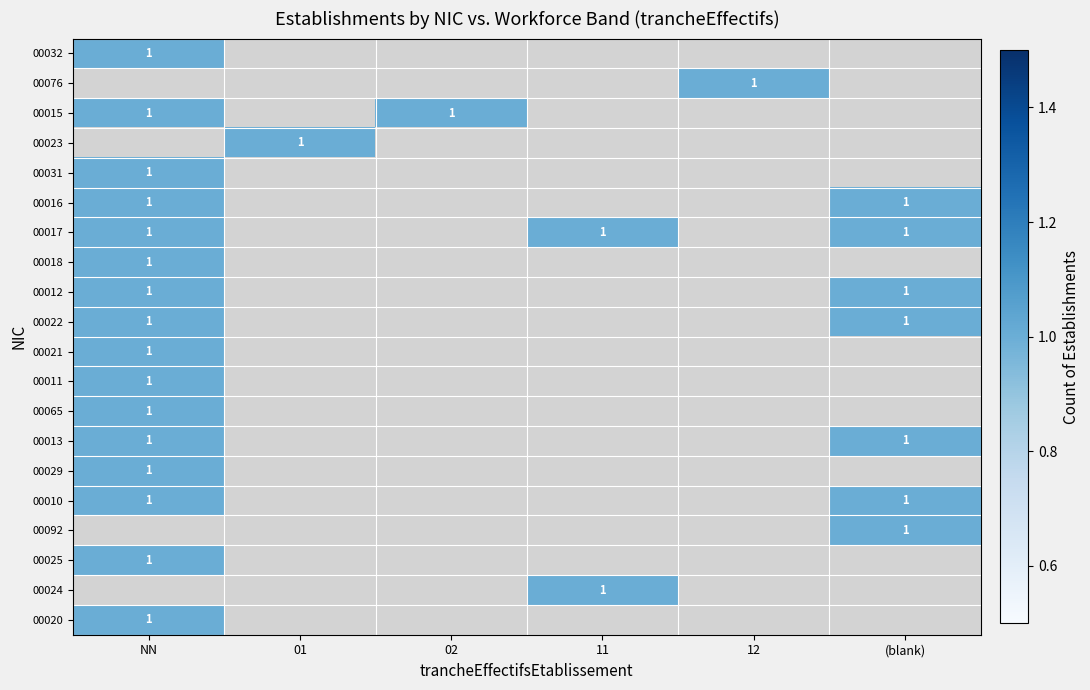

What is the maximum value shown in the chart?

1